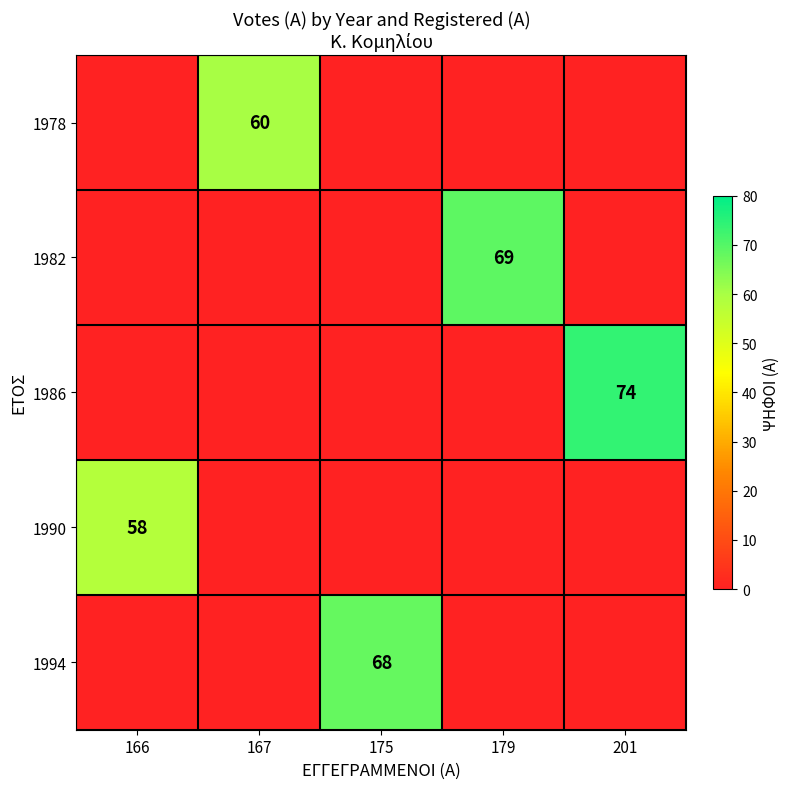

The 1990 series shows 58 at 166. True or false?

True